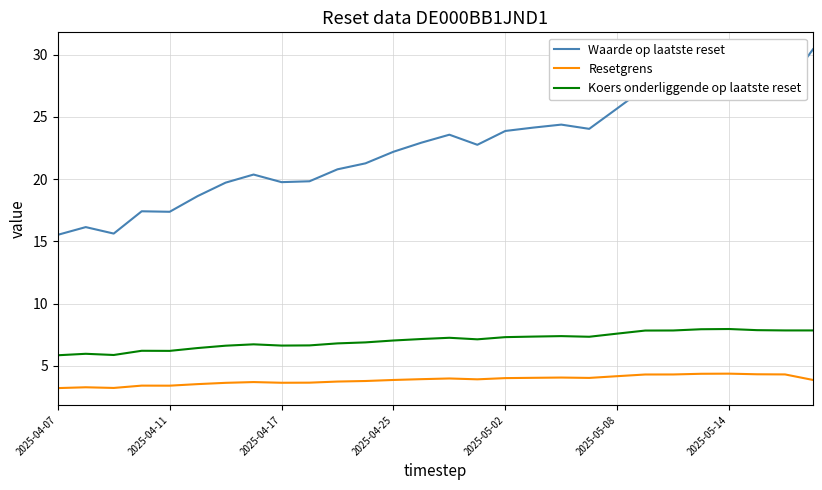

What is the greatest value displayed?

30.4